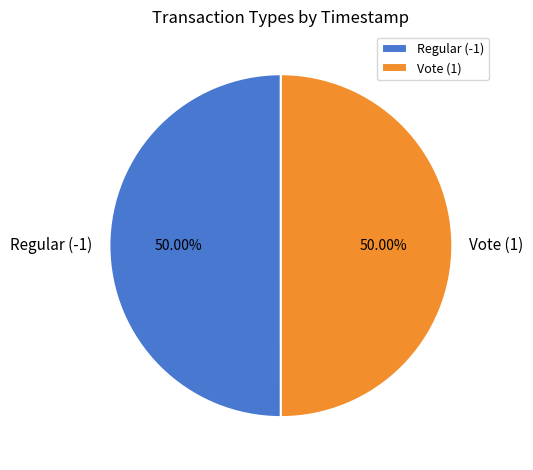

Is the sum of Regular (-1) and Vote (1) greater than half?

Yes